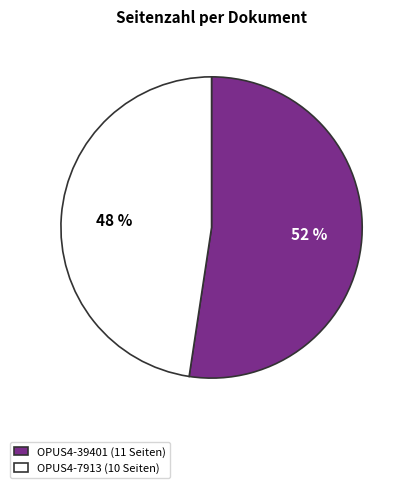

How many slices are in this pie chart?

2